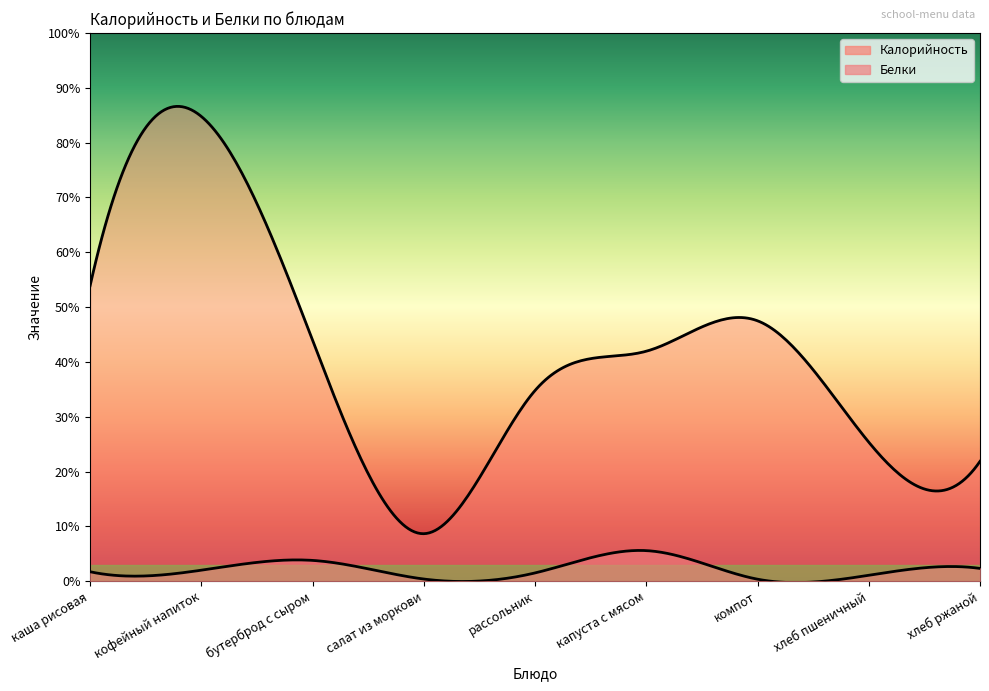

Which series has the widest spread of values?

Калорийность